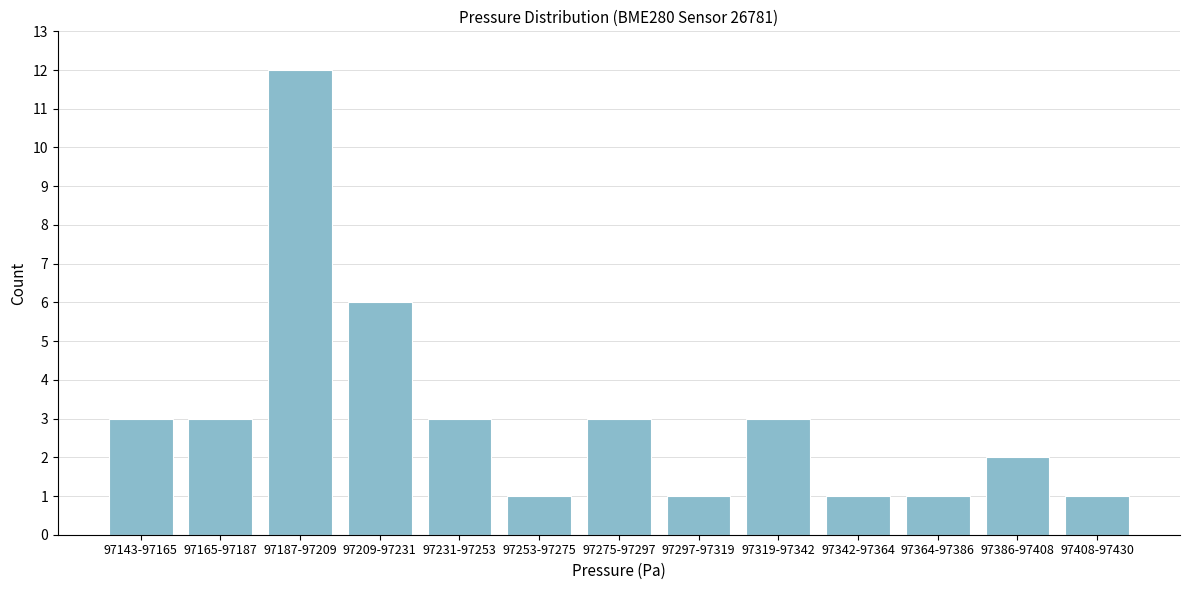

Reading left to right, transcribe all the data shown in this chart.

97143-97165=3	97165-97187=3	97187-97209=12	97209-97231=6	97231-97253=3	97253-97275=1	97275-97297=3	97297-97319=1	97319-97342=3	97342-97364=1	97364-97386=1	97386-97408=2	97408-97430=1